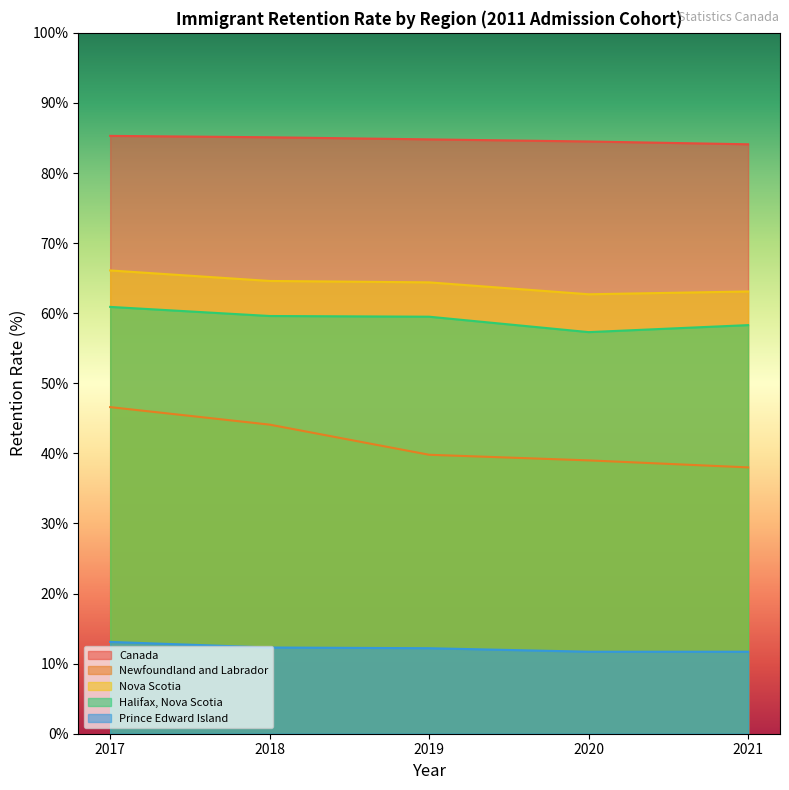

Which series has the largest total across all categories?

Canada